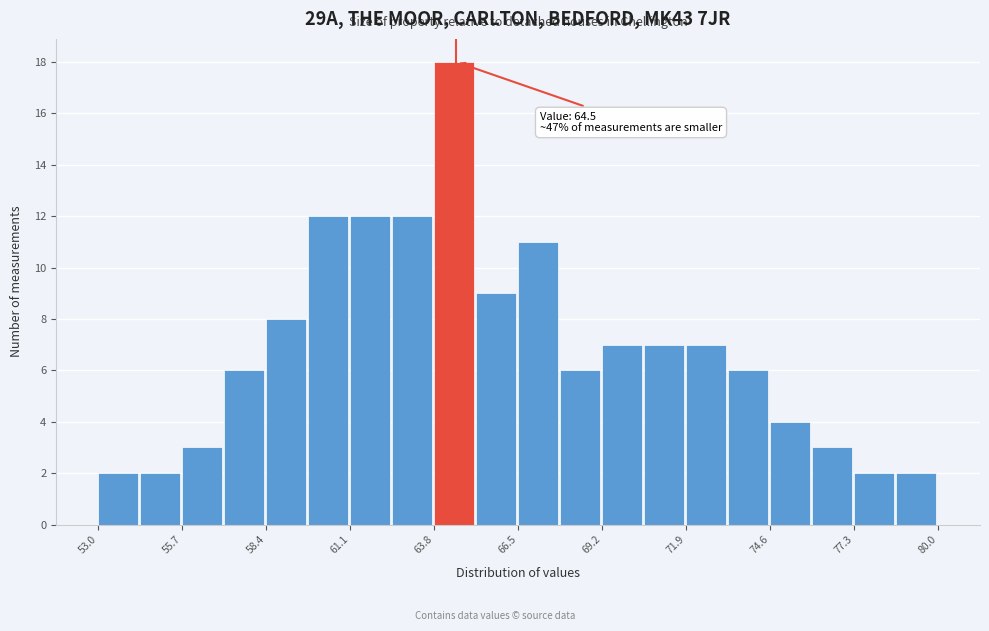

Around what value on the x-axis is the tallest bar? Give the approximate position of its centre, as read against the axis.

64.5